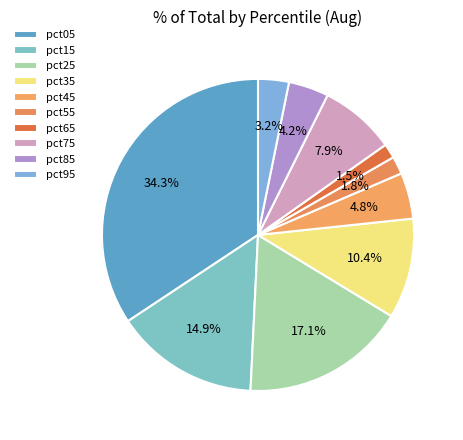

Count the number of slices in the pie.

10